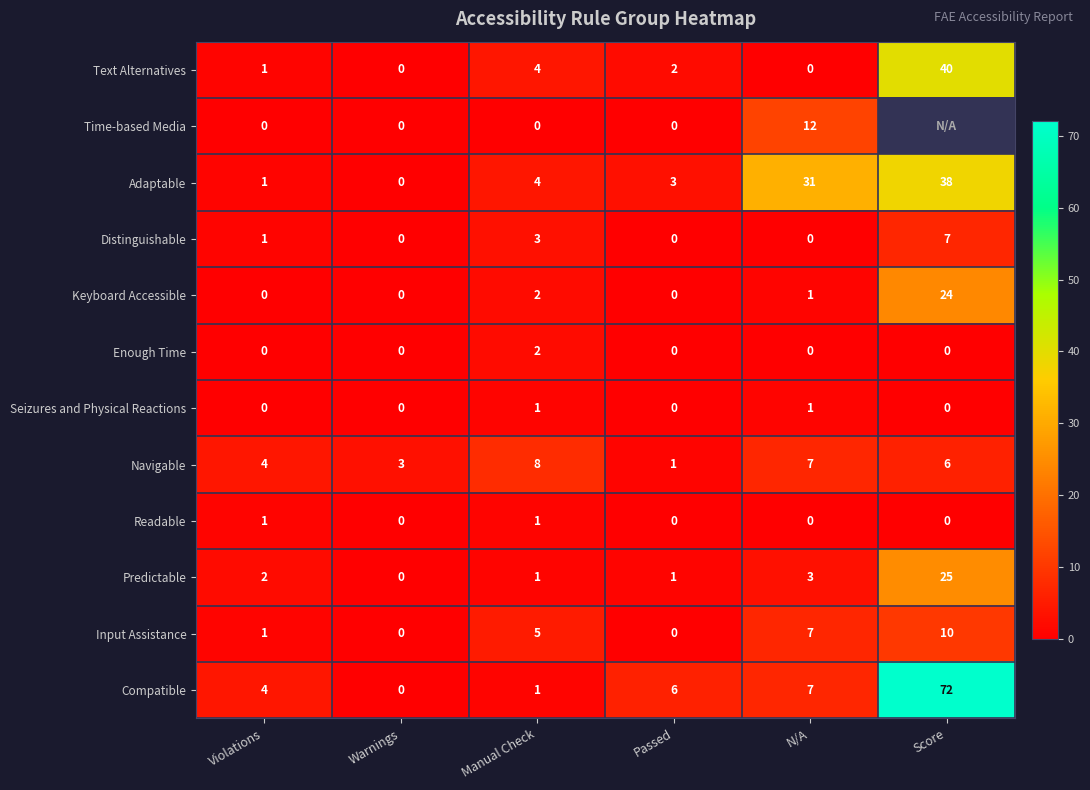

What is the highest value of the Predictable series?

25